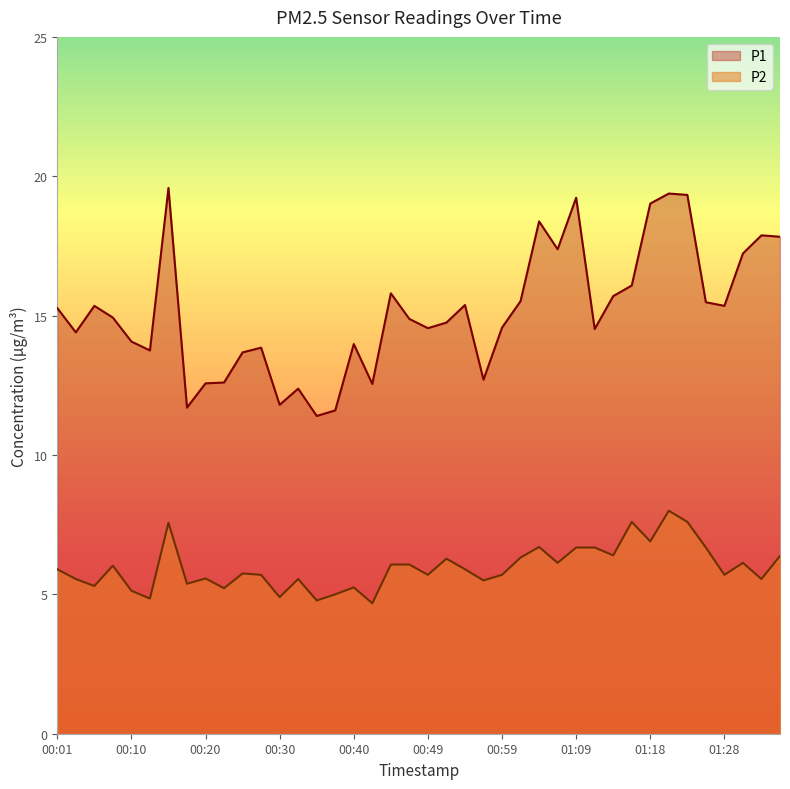

Is it true that P1 equals 15.3 at 01:28?

True